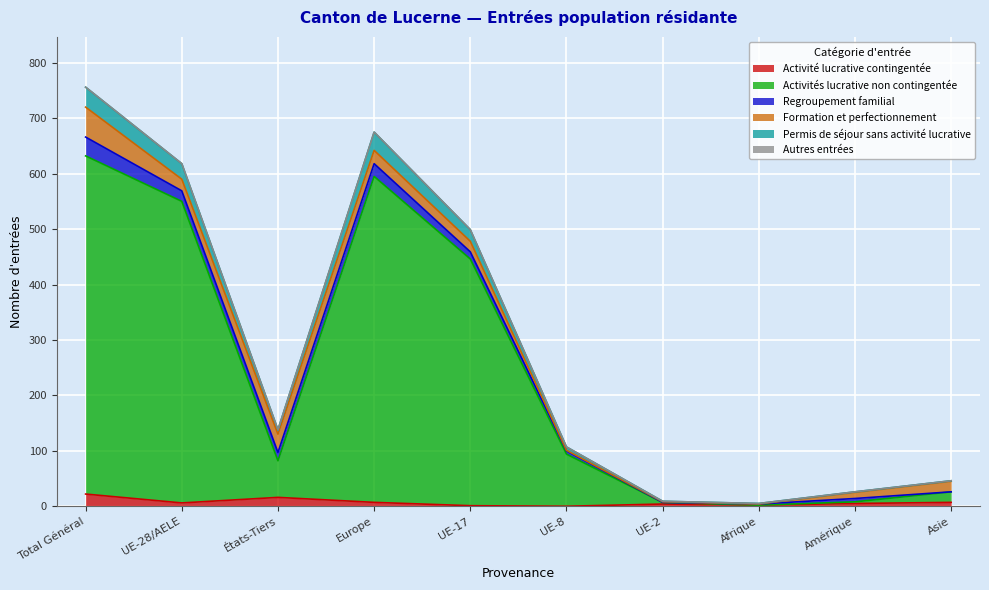

How many lines are shown in the chart?

6